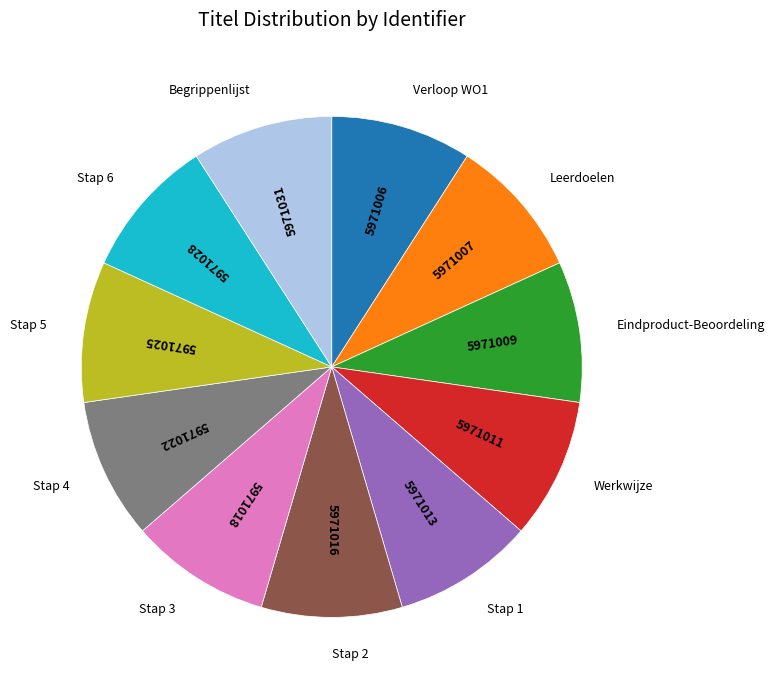

Do Stap 1 and Stap 3 together represent more than half of the pie?

No